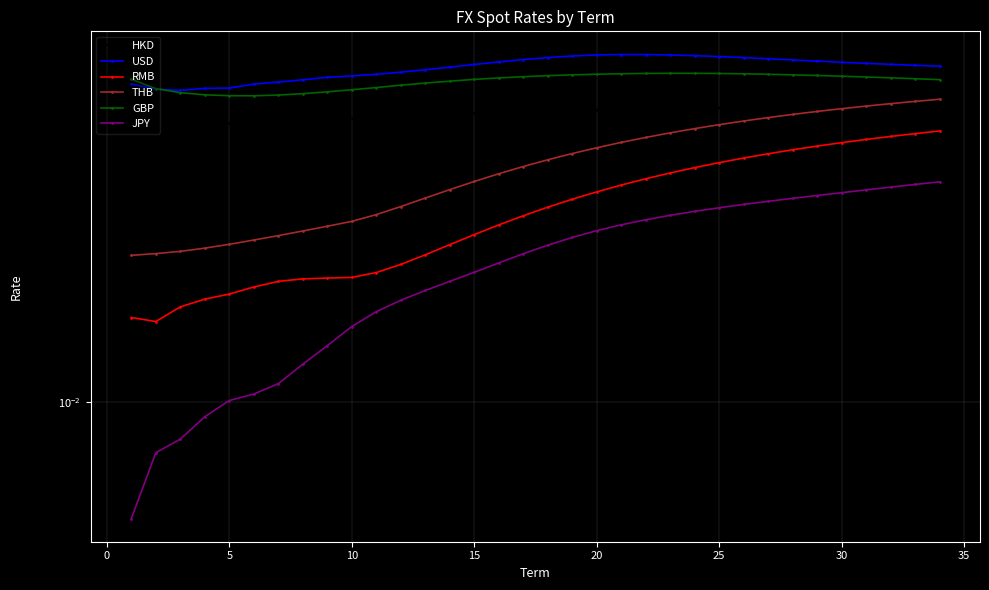

What is the total value across all series at 20?

0.2